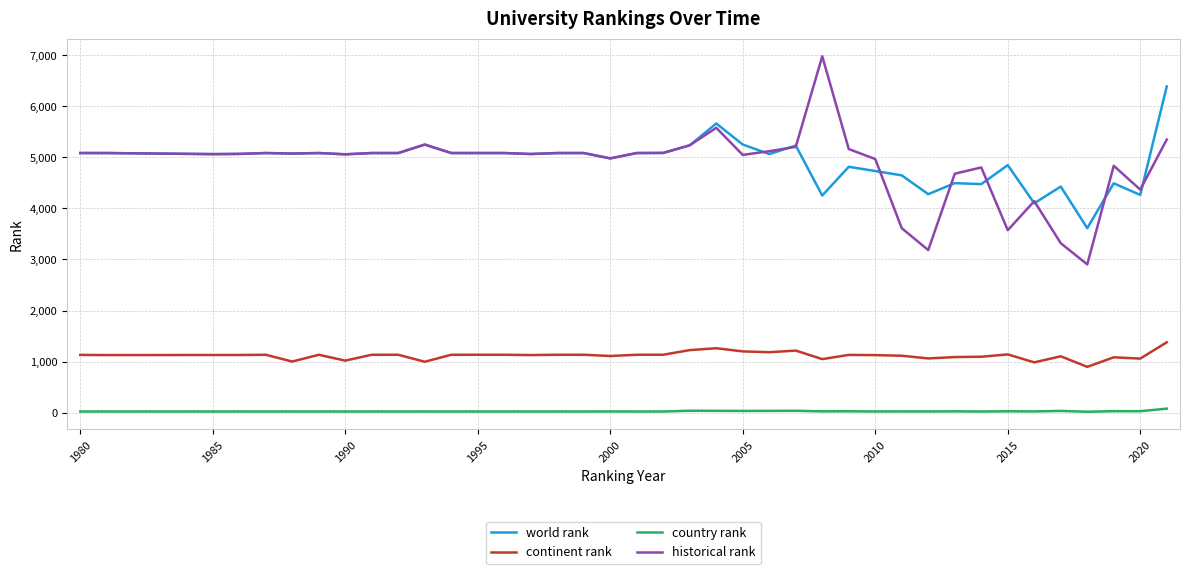

Which series has the widest spread of values?

historical rank